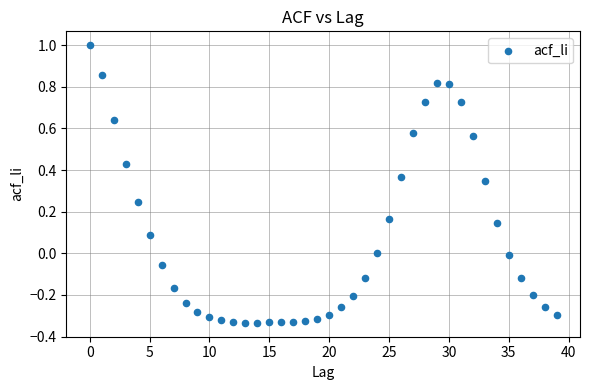

What is the range of Y values (max minus min)?

1.3